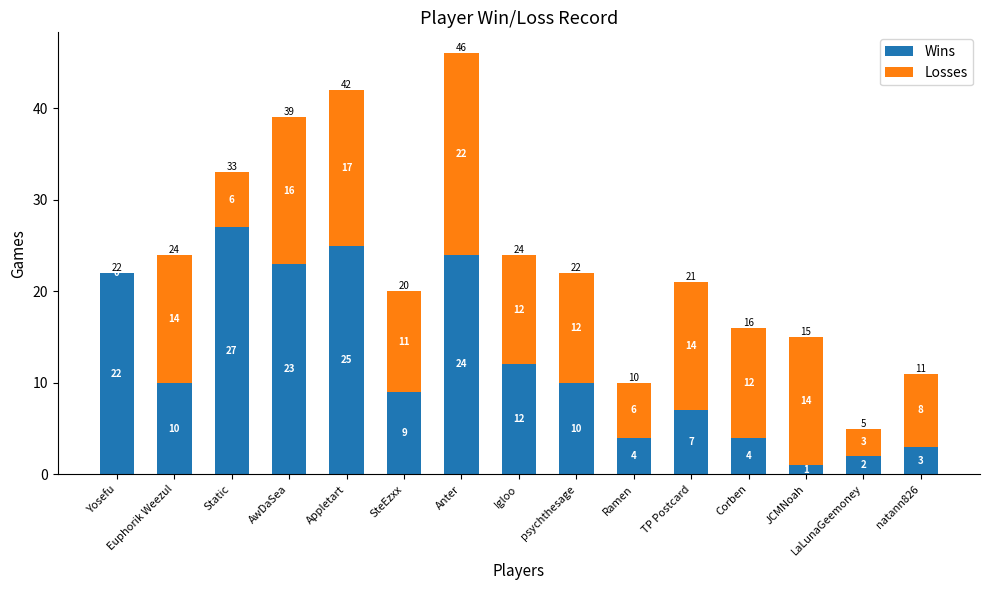

The Wins series shows 1 at Ramen. True or false?

False